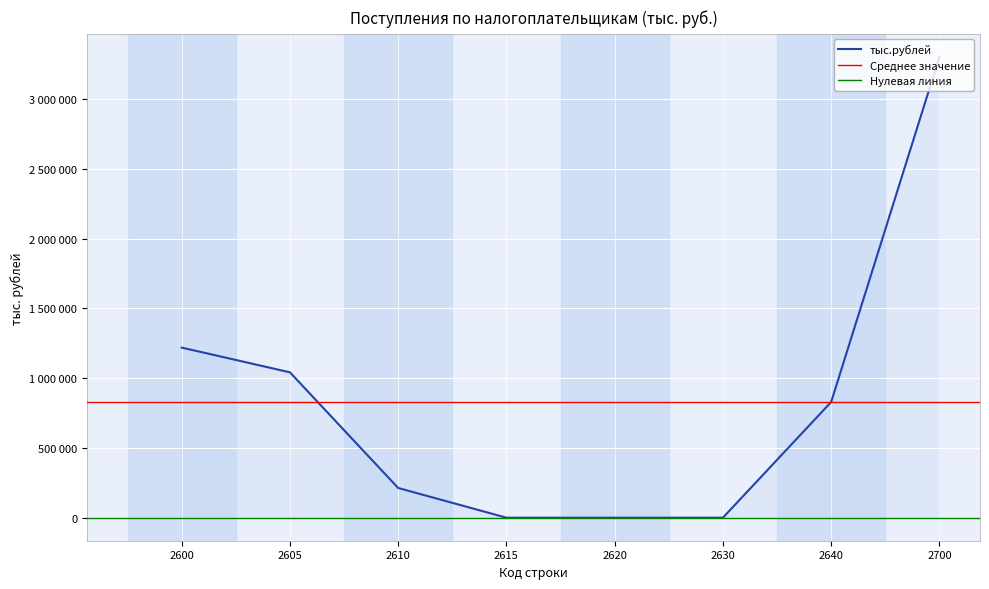

List the labels in order of value, largest first.

2700, 2600, 2605, 2640, 2610, 2615, 2620, 2630